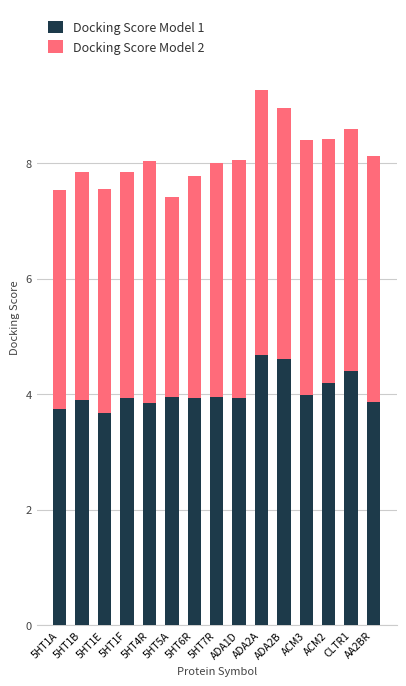

At which category is the sum across all series the highest?

ADA2A